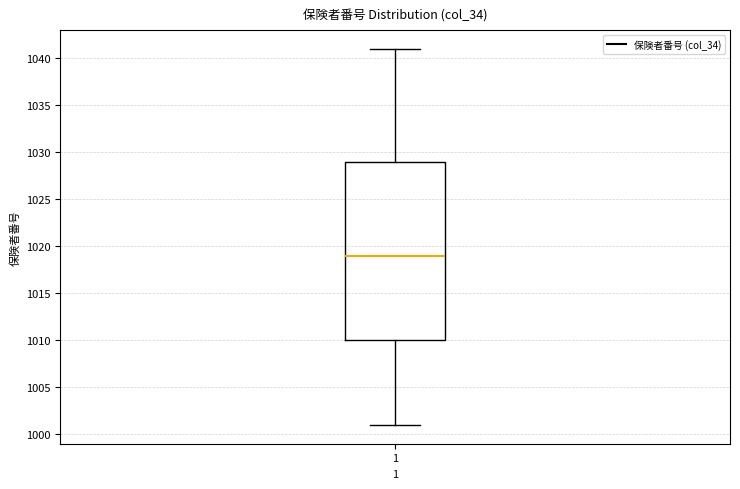

Where does the lower whisker of the box at x = 1 end on the y-axis? The values are not printed on the chart, so give them approximately, as read against the axis.

1001